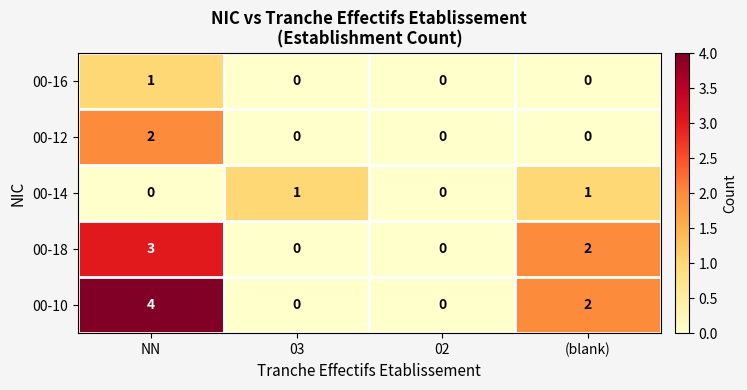

Which series changed the most between 03 and 02?

00-14